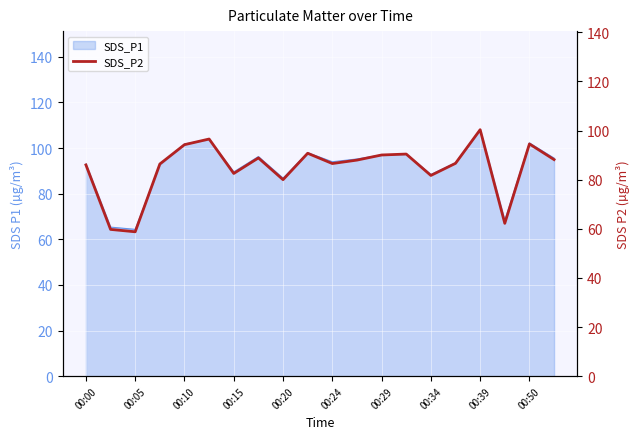

True or false: SDS_P1 has a value of 20.5 at 00:10.

False